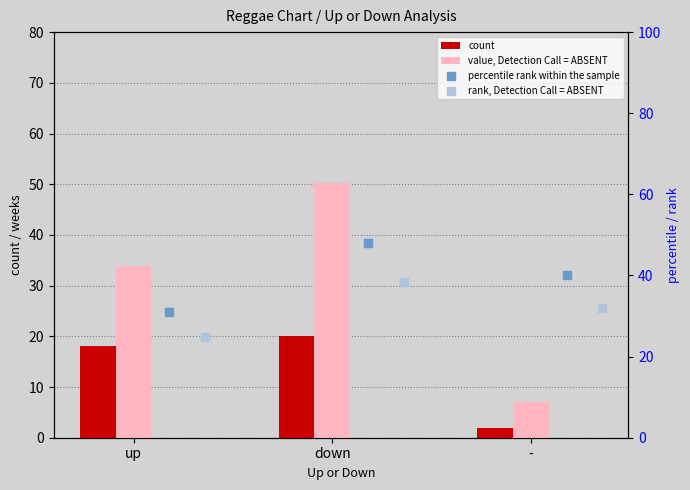

Which series contains the lowest Y value?

count